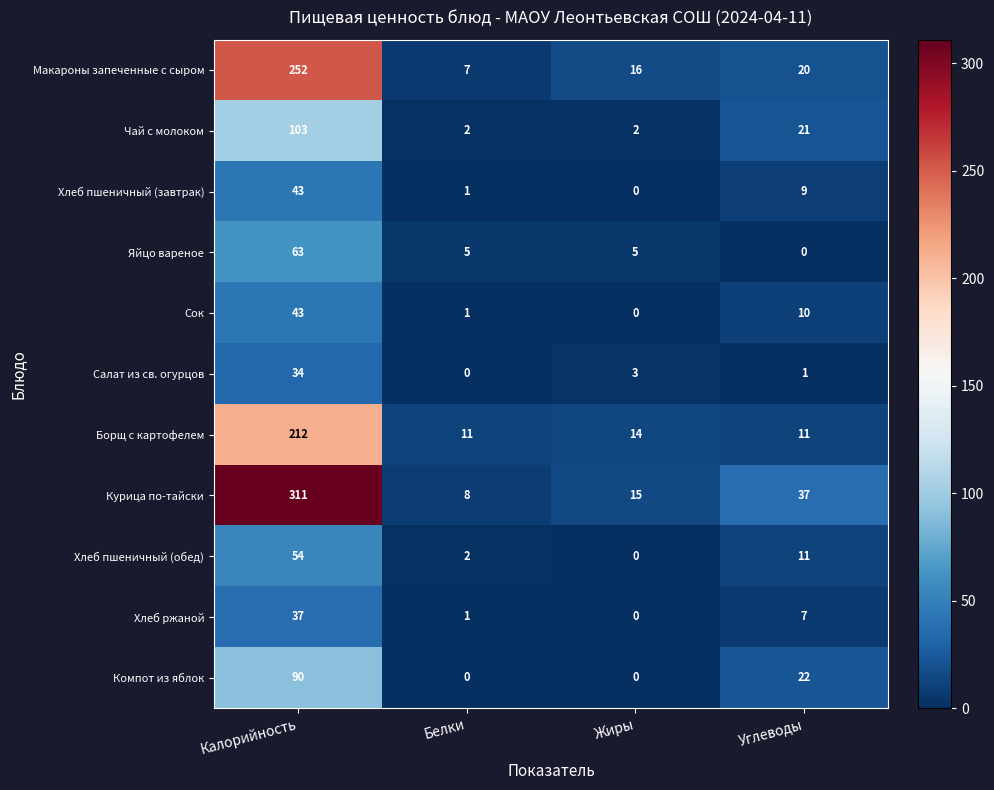

How many Компот из яблок values are between 0 and 90?

4